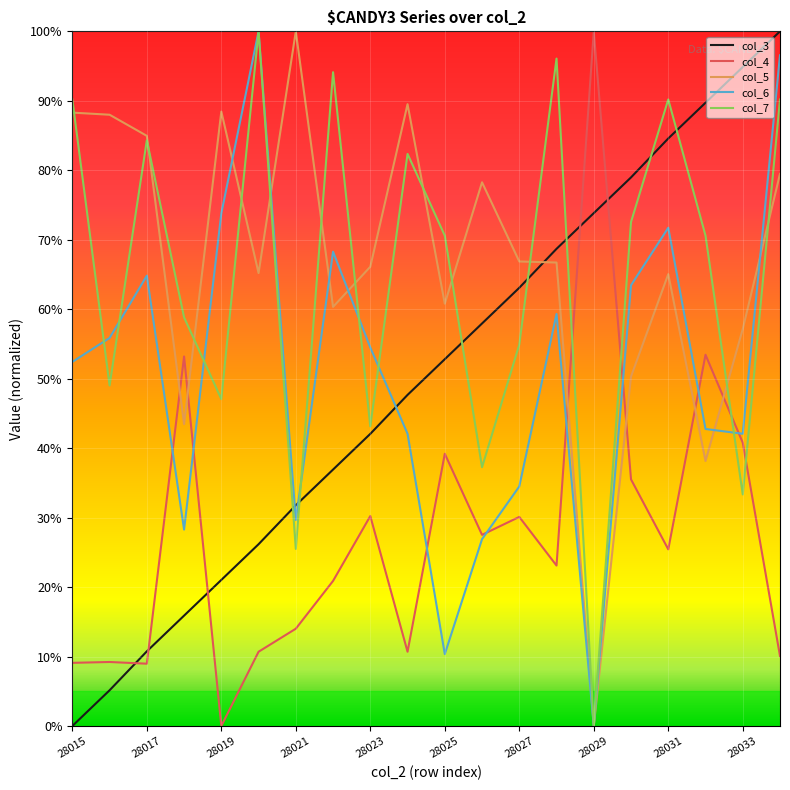

Is this an area chart (filled region under the line)?

No